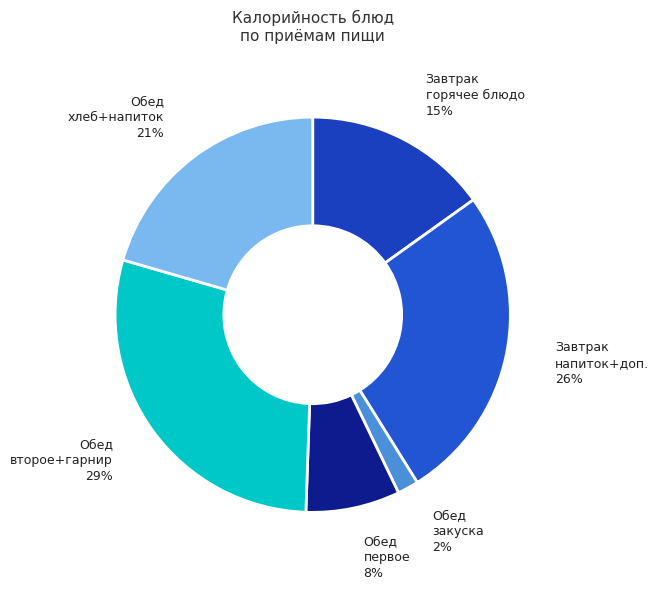

The Обед первое slice represents 8% of the pie. True or false?

True